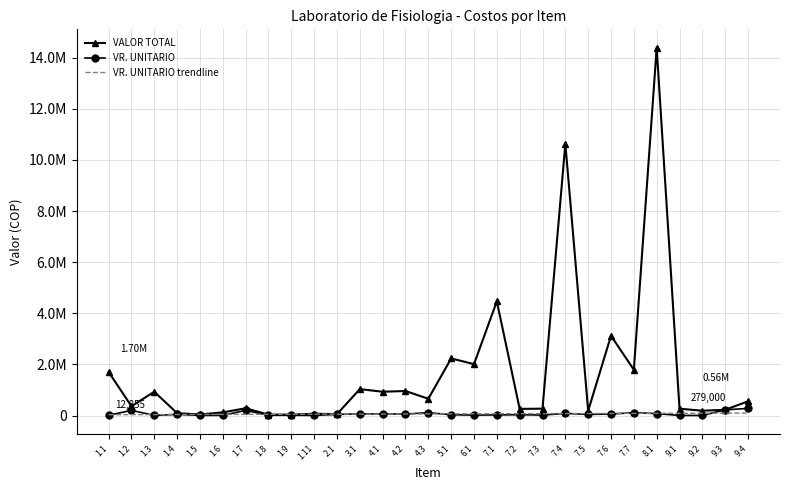

What is the average value of the VR. UNITARIO trendline series?

64853.1